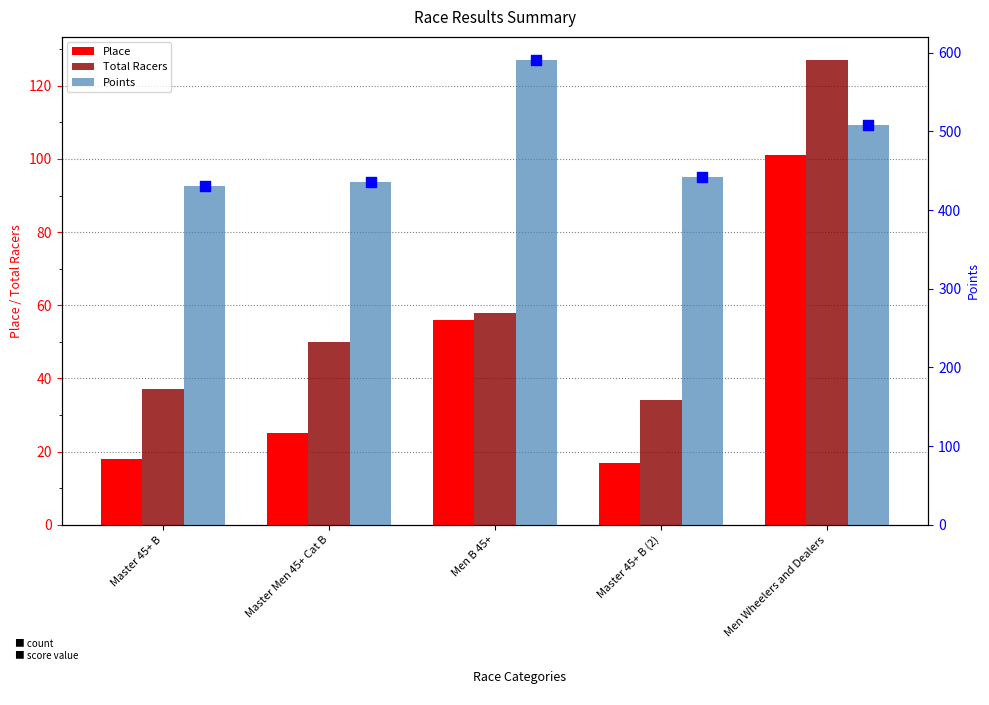

Which series reaches the maximum Y coordinate?

Points